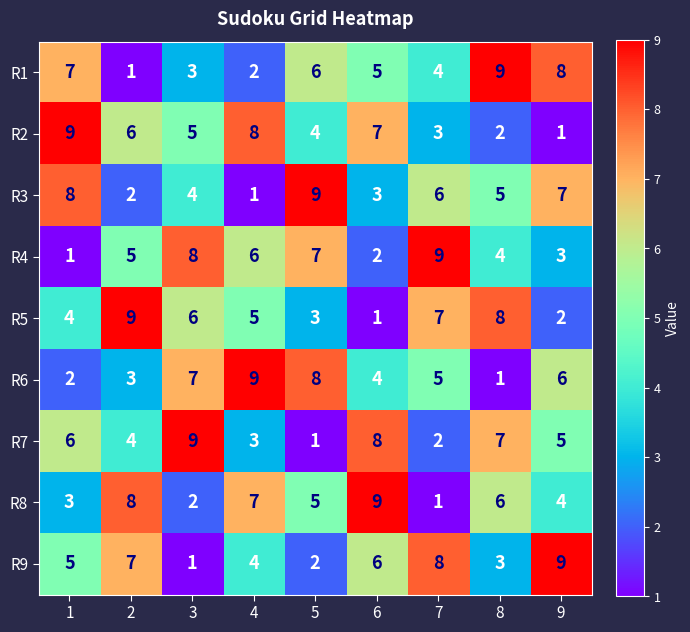

At how many categories does at least one series exceed 6?

9